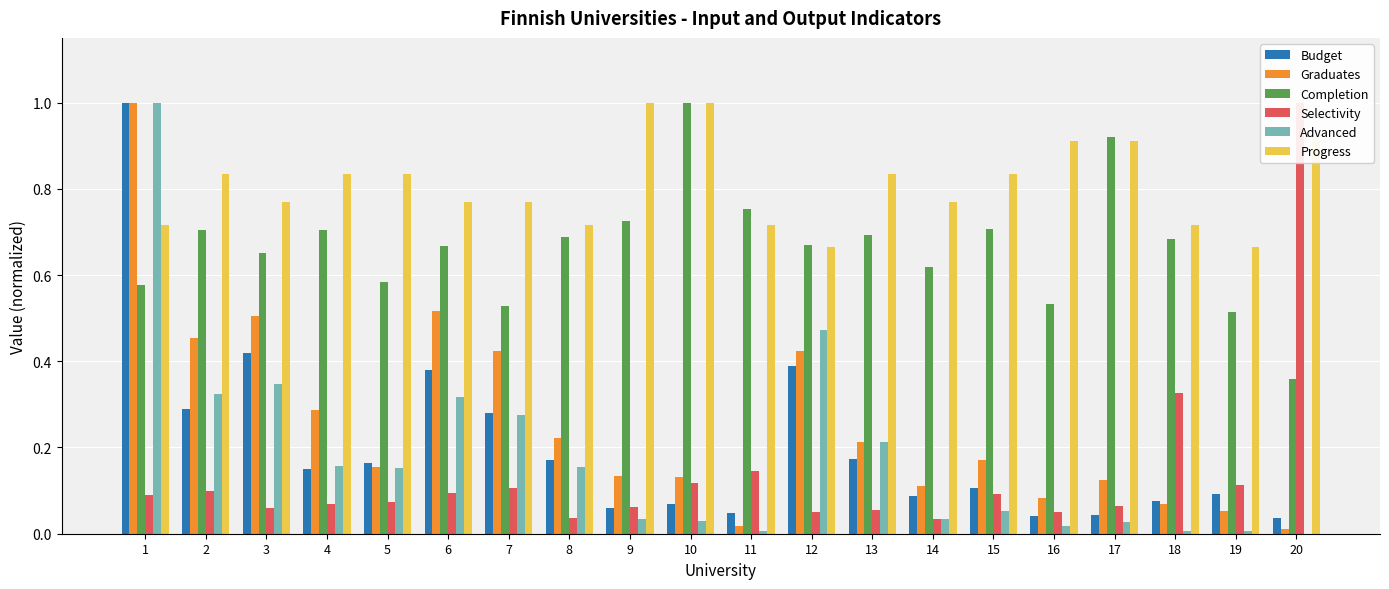

Reading right to left, what are all the values shown in this chart?

Budget: 0.0	0.1	0.1	0.0	0.0	0.1	0.1	0.2	0.4	0.0	0.1	0.1	0.2	0.3	0.4	0.2	0.1	0.4	0.3	1.0
Graduates: 0.0	0.1	0.1	0.1	0.1	0.2	0.1	0.2	0.4	0.0	0.1	0.1	0.2	0.4	0.5	0.2	0.3	0.5	0.5	1.0
Completion: 0.4	0.5	0.7	0.9	0.5	0.7	0.6	0.7	0.7	0.8	1.0	0.7	0.7	0.5	0.7	0.6	0.7	0.7	0.7	0.6
Selectivity: 1.0	0.1	0.3	0.1	0.1	0.1	0.0	0.1	0.1	0.1	0.1	0.1	0.0	0.1	0.1	0.1	0.1	0.1	0.1	0.1
Advanced: 0.0	0.0	0.0	0.0	0.0	0.1	0.0	0.2	0.5	0.0	0.0	0.0	0.2	0.3	0.3	0.2	0.2	0.3	0.3	1.0
Progress: 0.9	0.7	0.7	0.9	0.9	0.8	0.8	0.8	0.7	0.7	1.0	1.0	0.7	0.8	0.8	0.8	0.8	0.8	0.8	0.7